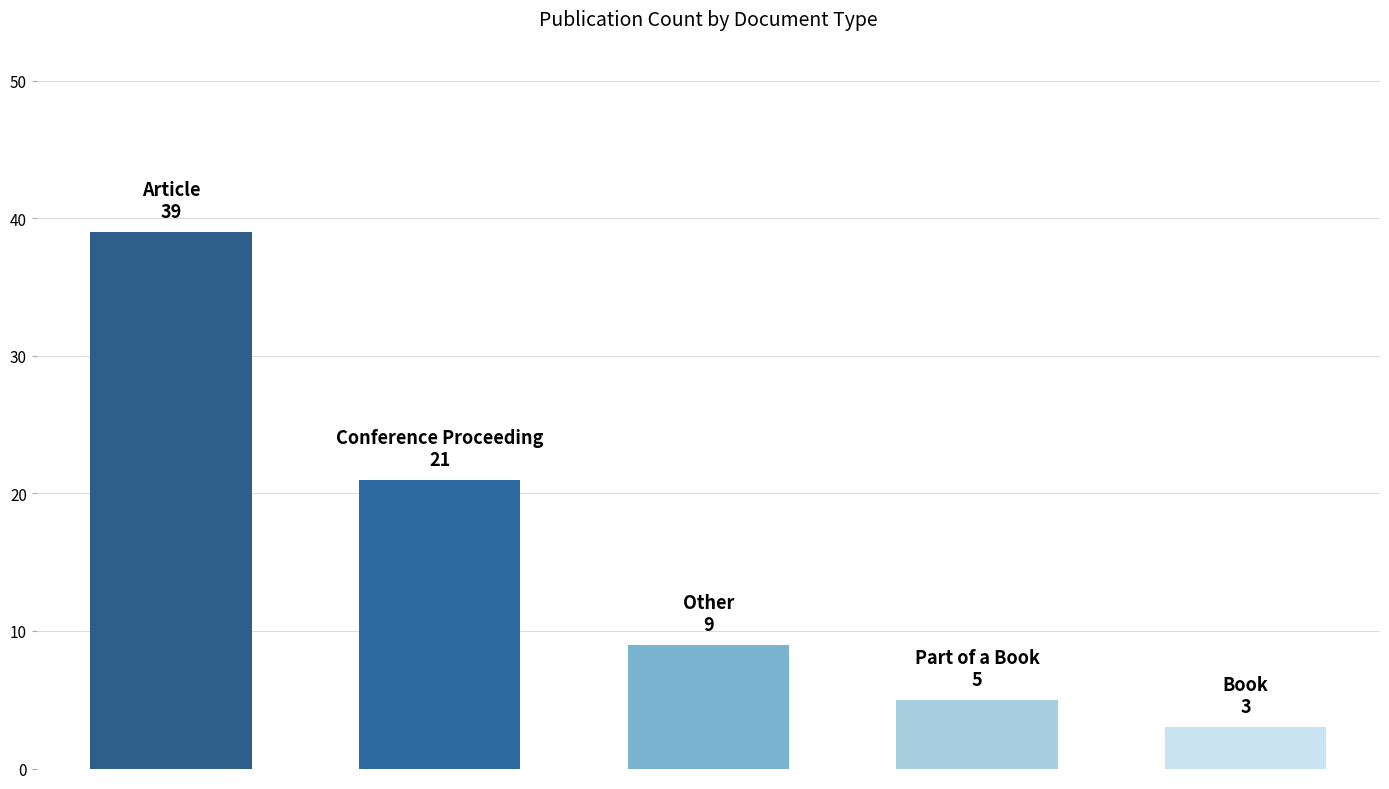

What is the sum of all values?

77